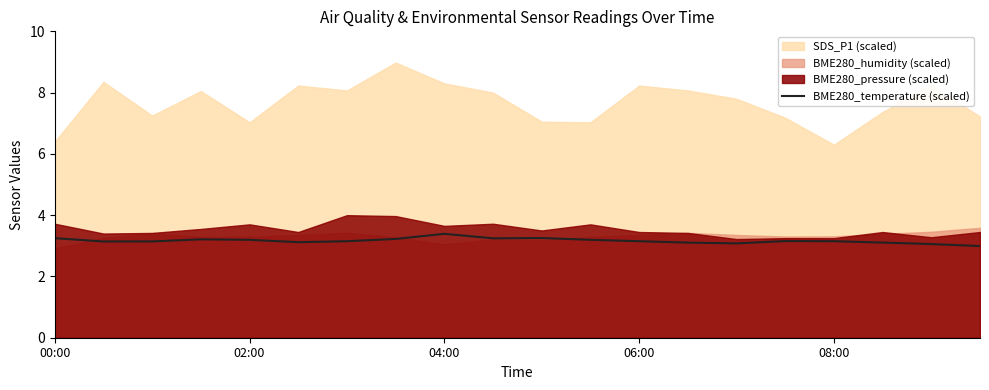

What is the lowest value of the BME280_temperature (scaled) series?

3.0